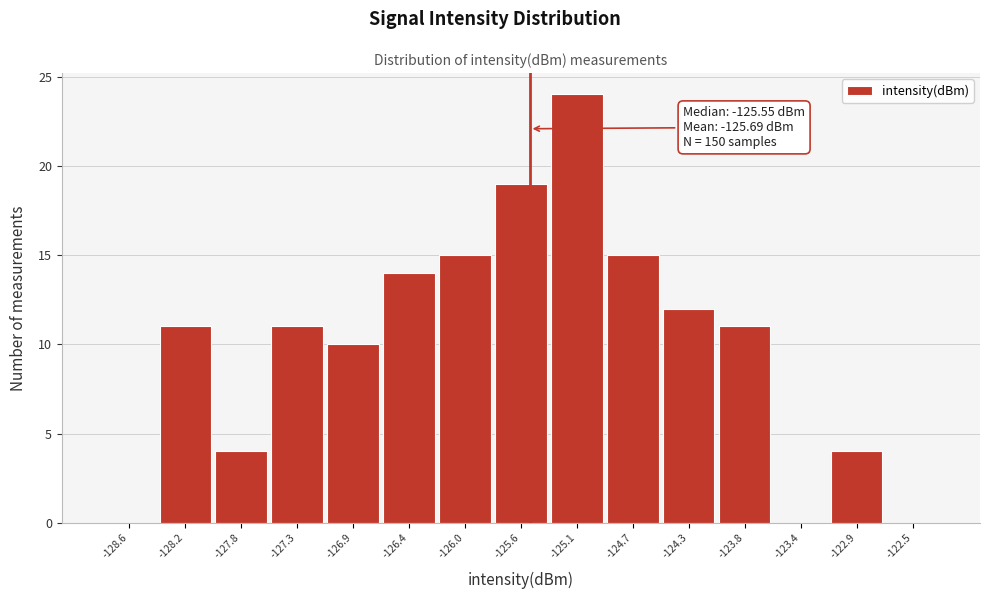

Over which range of the x-axis is the bar tallest?

-125.35 to -124.90